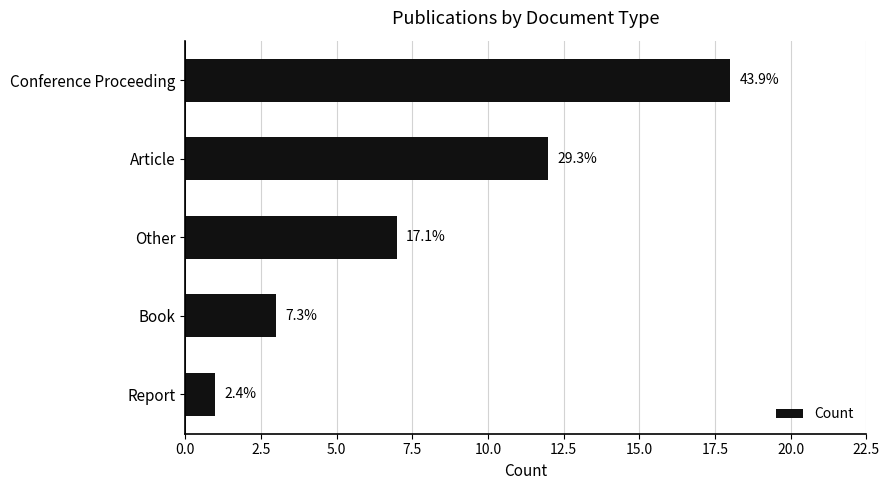

How many bars are there in total?

5